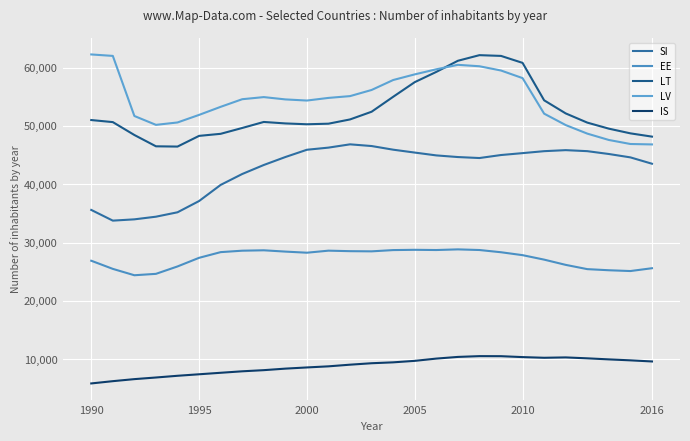

What is the maximum value for LT?

62147